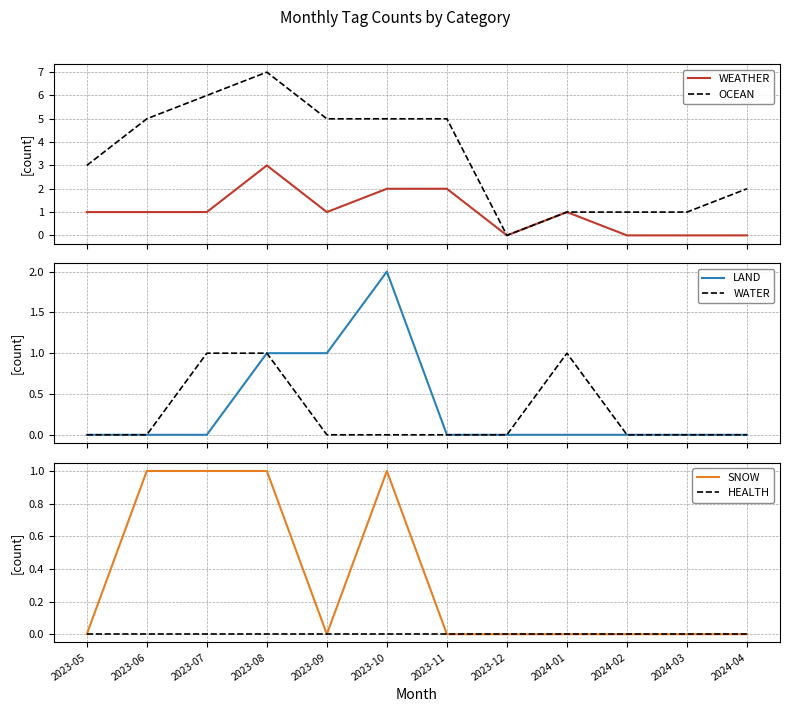

True or false: HEALTH and LAND intersect in this chart.

False